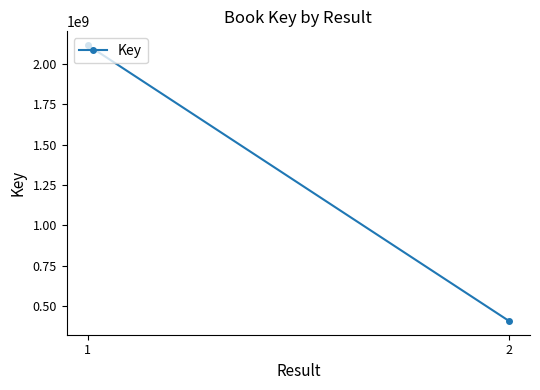

Reading left to right, what are all the values shown in this chart?

1=2116898537	2=406316785